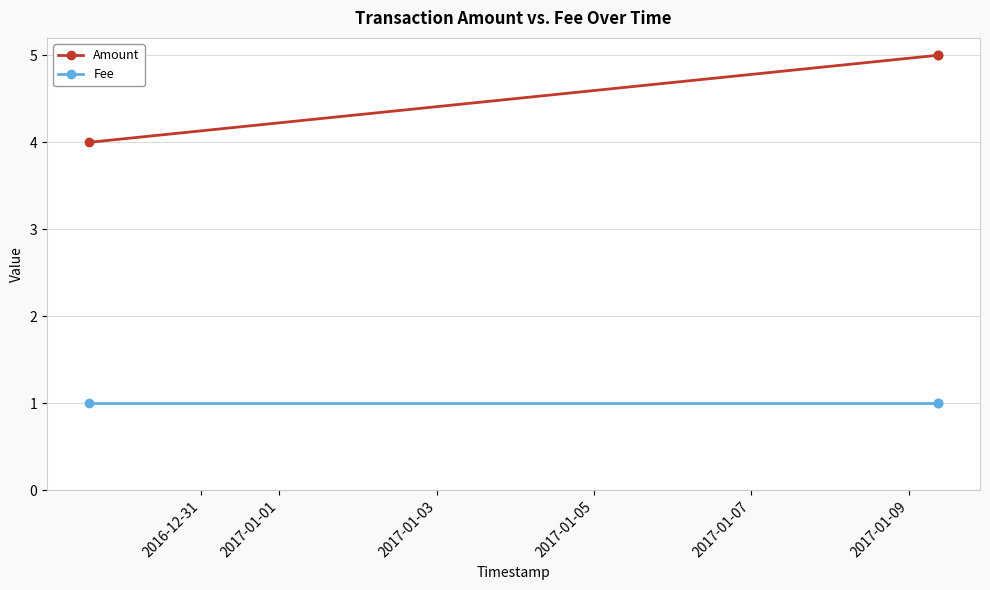

Is the value of Amount at 2017-01-03 greater than the value of Fee at 2017-01-03?

Yes